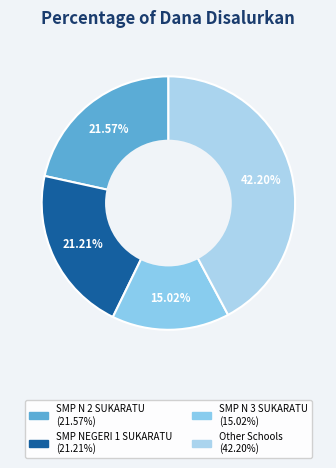

How many segments does this pie chart have?

4